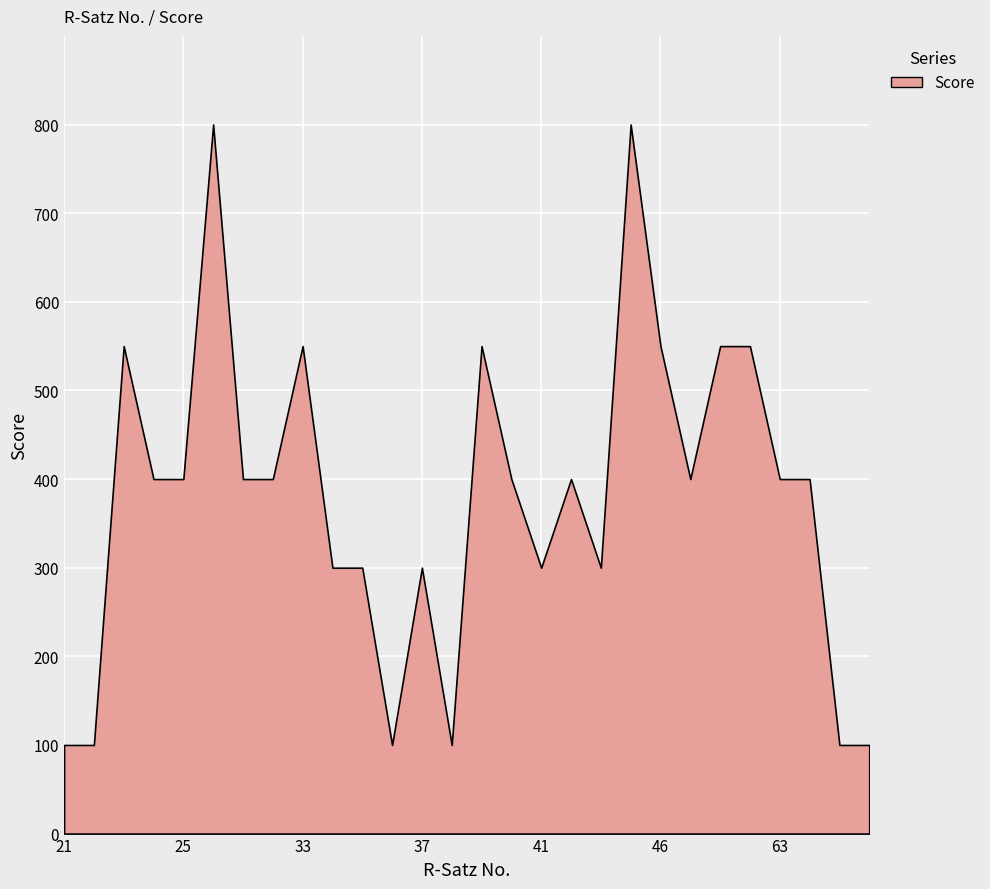

What is the sum of the values at 38 and 23?

650